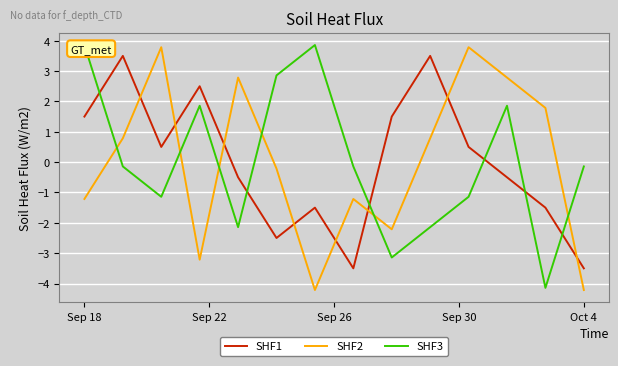

What is the minimum value shown in the chart?

-4.2